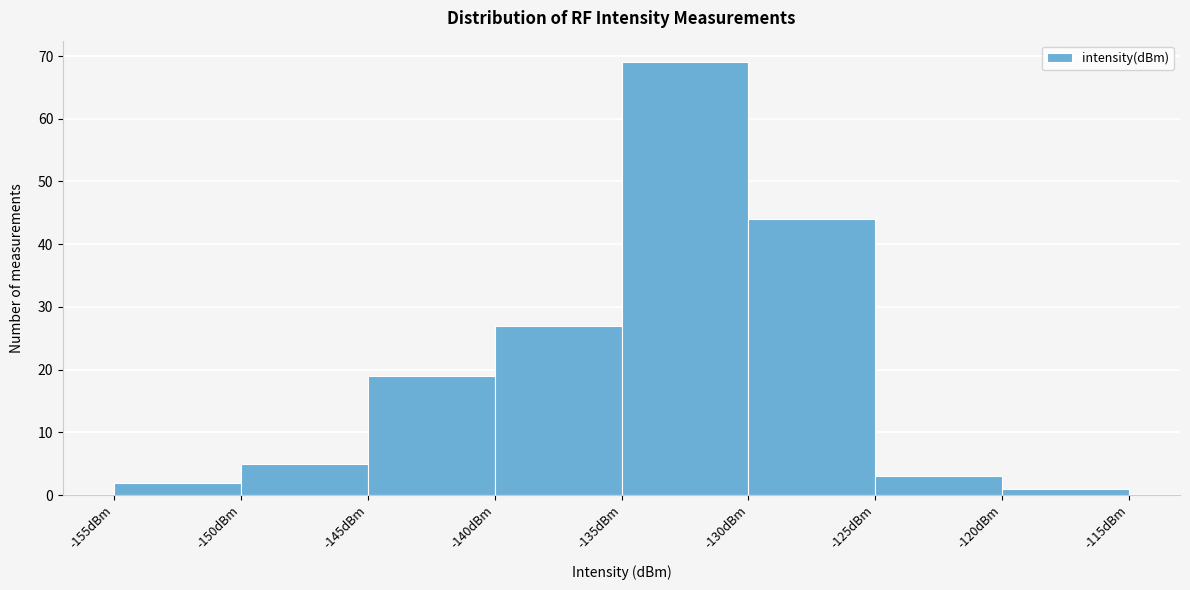

Which range on the x-axis has the tallest bar?

-135 to -130